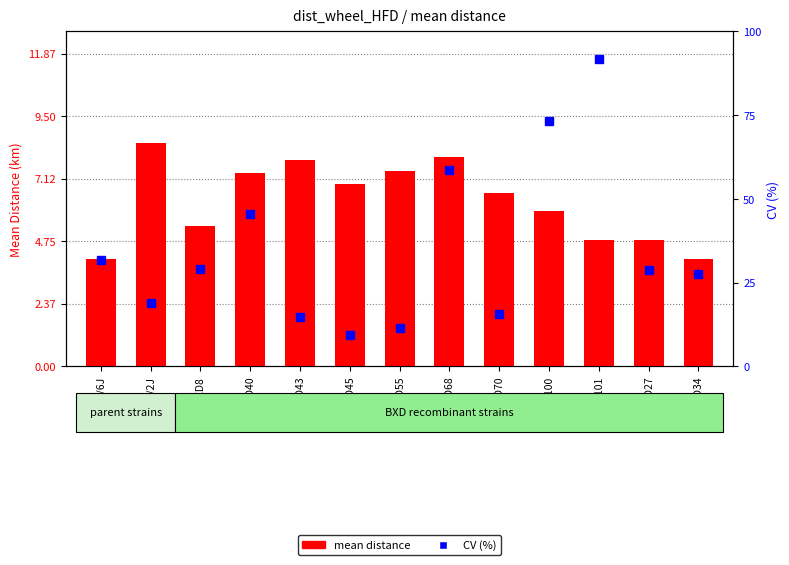

Which series has the largest range (max minus min)?

CV (%)